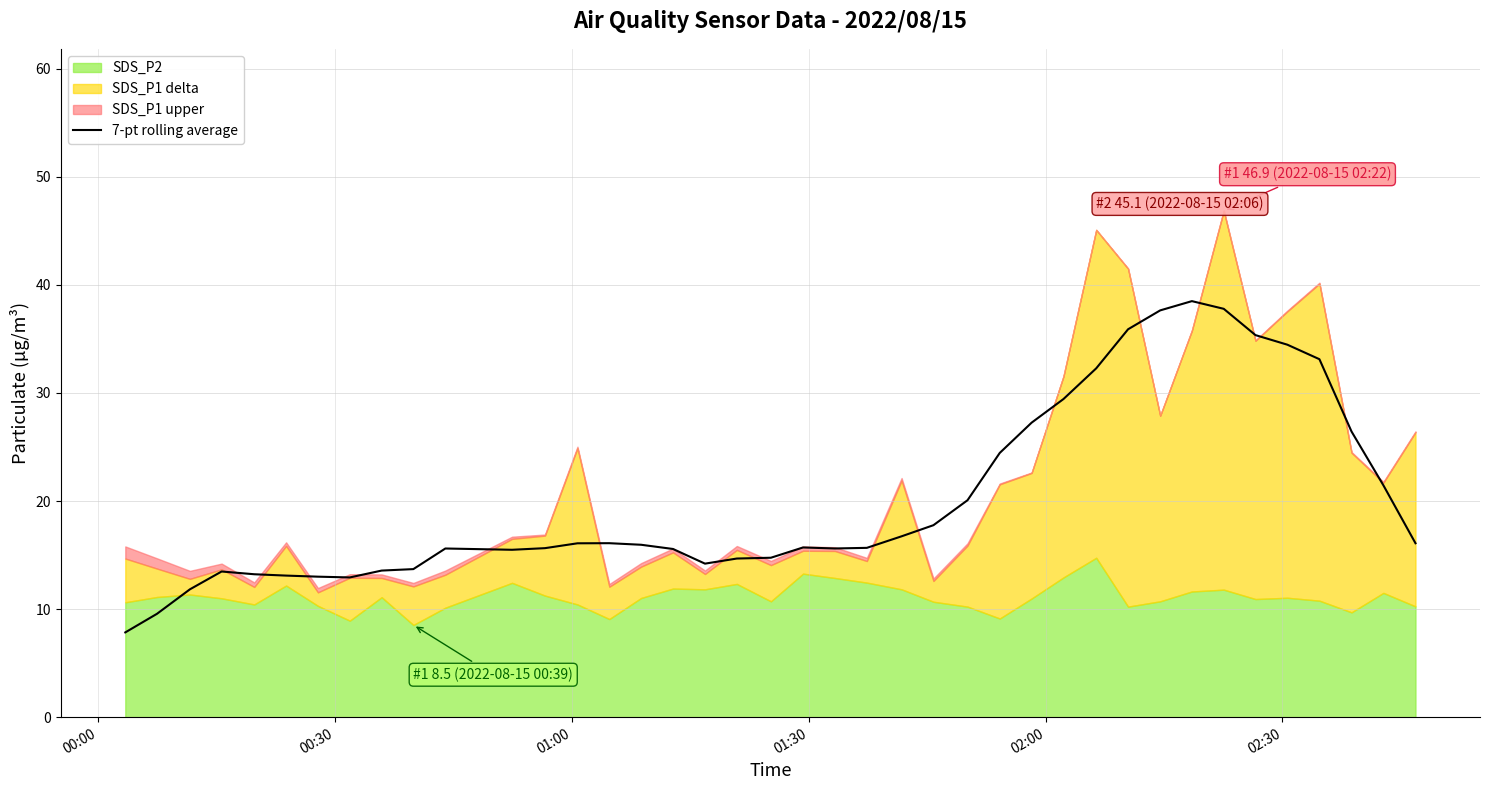

What is the smallest value displayed?

7.8